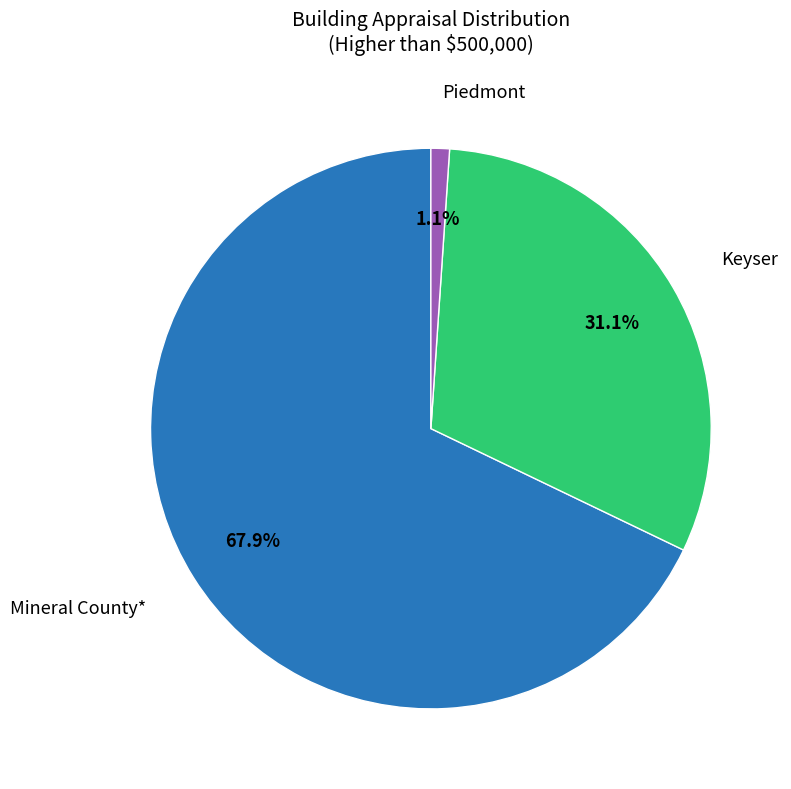

Do Keyser and Mineral County* together represent more than half of the pie?

Yes